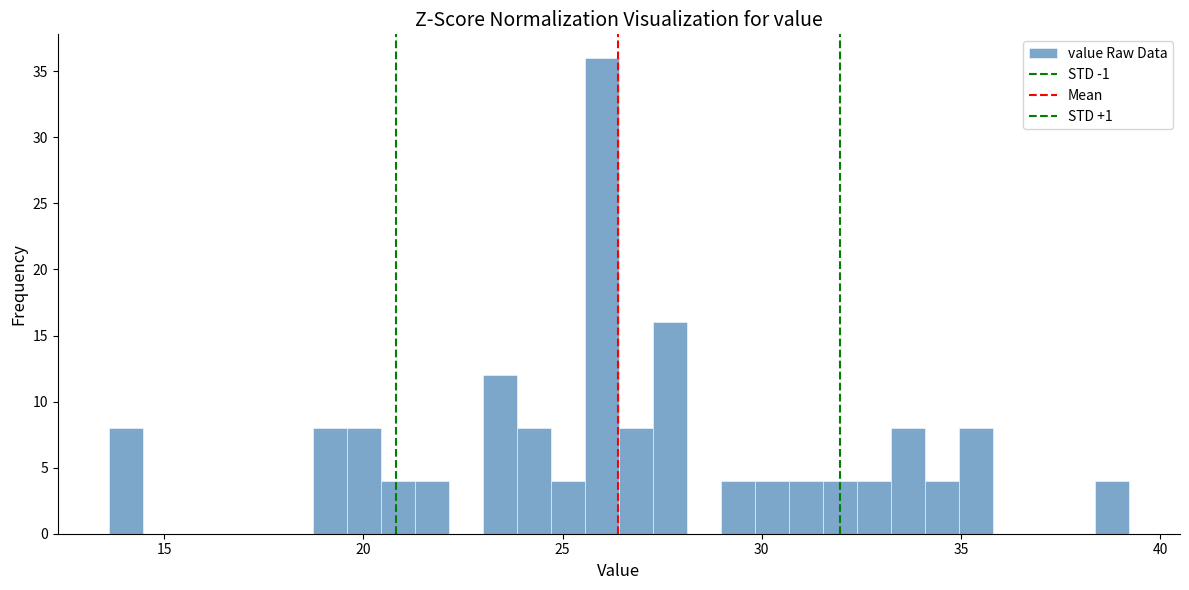

Read against the x-axis, roughly where is the centre of the tallest bar?

26.0